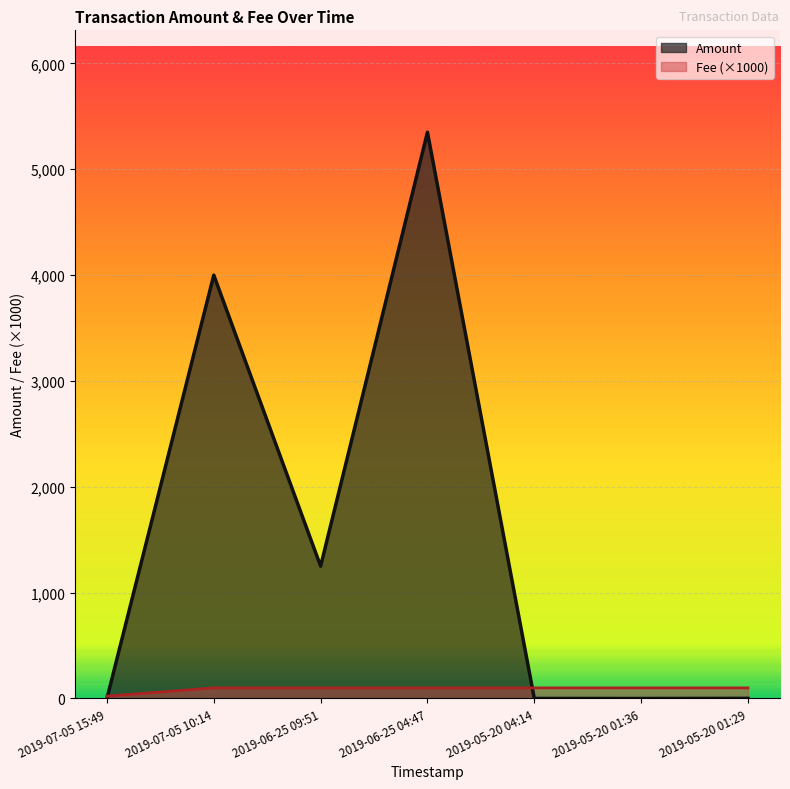

Which series has the largest range (max minus min)?

Amount